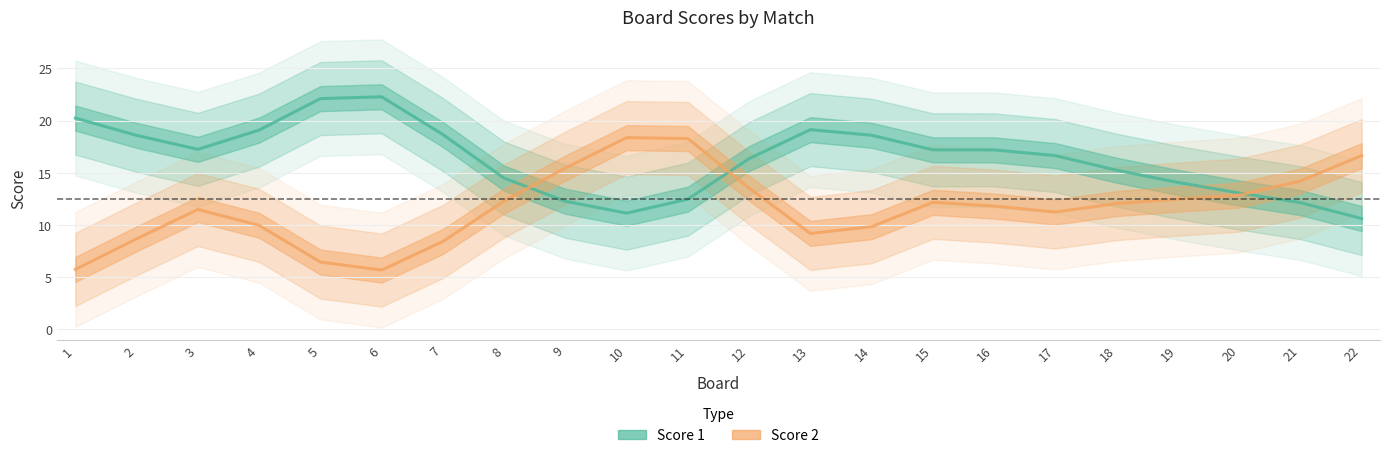

What is the maximum value shown in the chart?

22.3